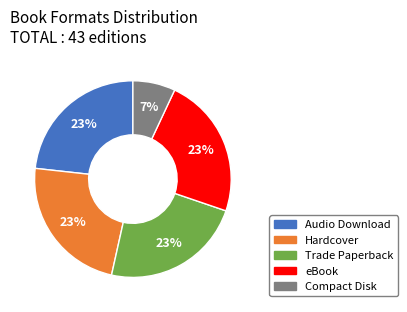

Between Audio Download and Compact Disk, which is larger?

Audio Download